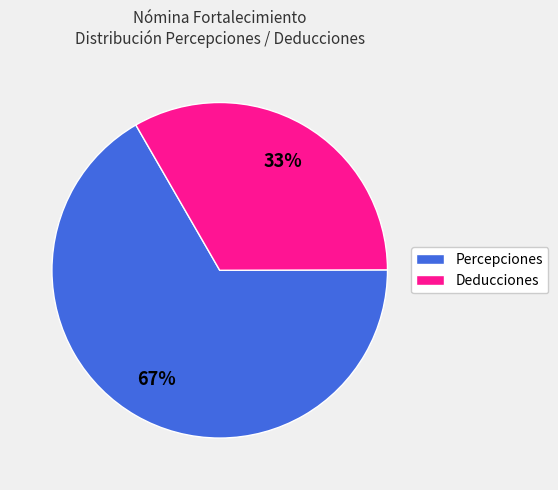

To the nearest percent, what portion does Deducciones represent?

33%